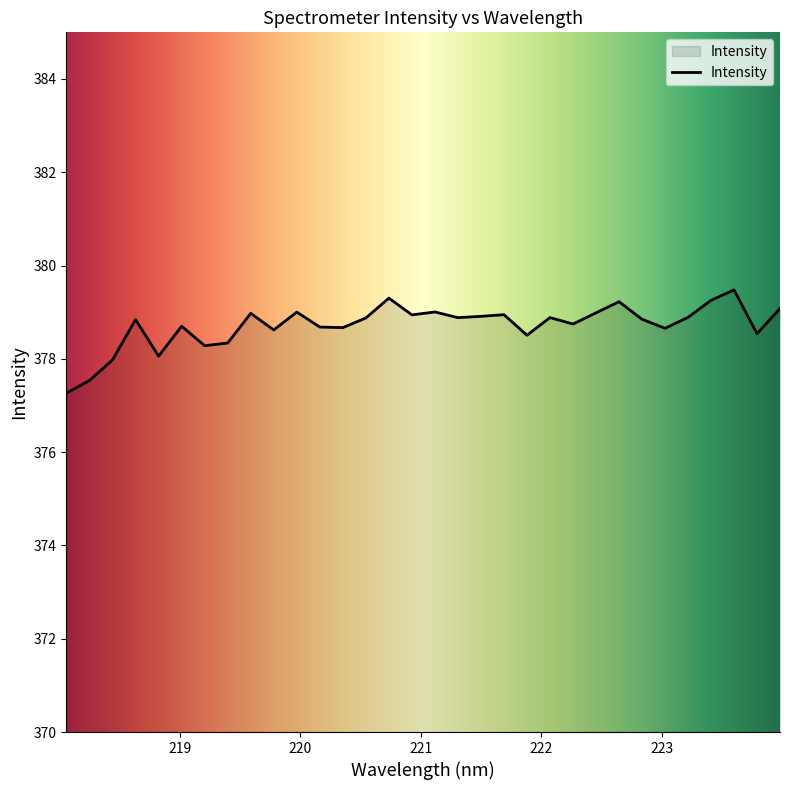

What is the minimum value shown in the chart?

377.3